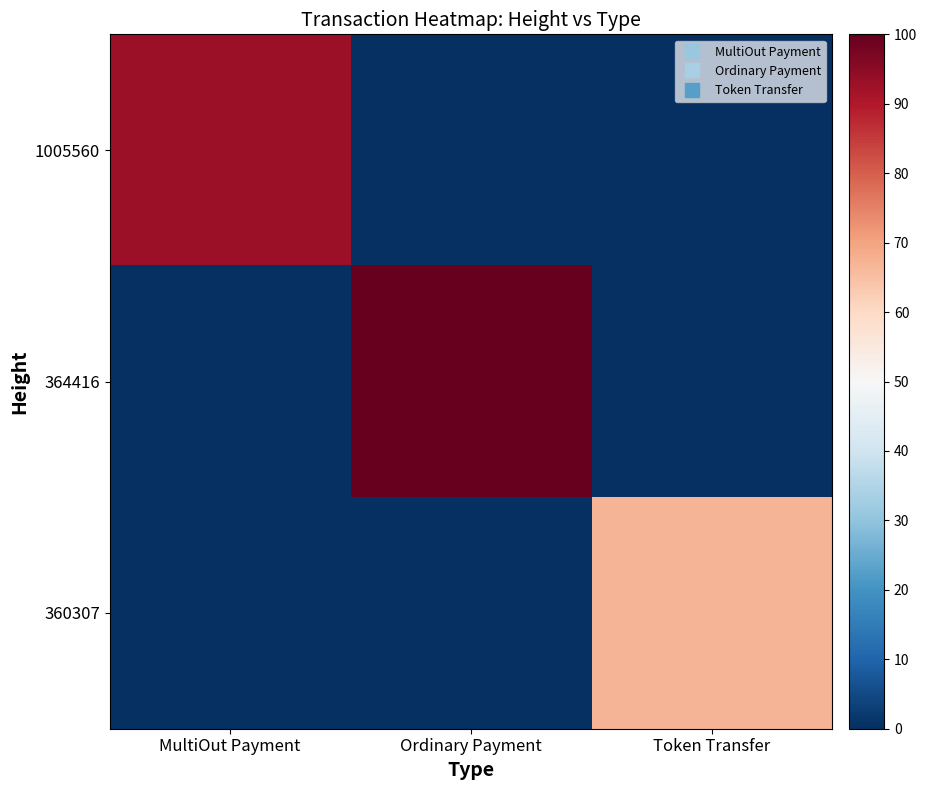

What is the total value across all series at Token Transfer?

67.0